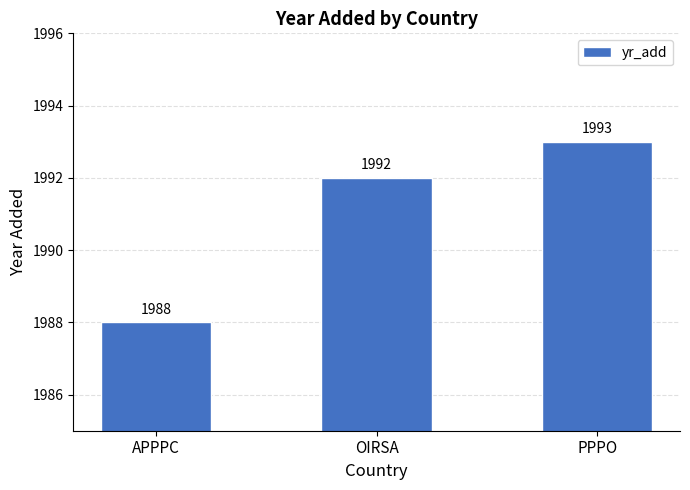

What is the label of the 1st bar from the right?

PPPO